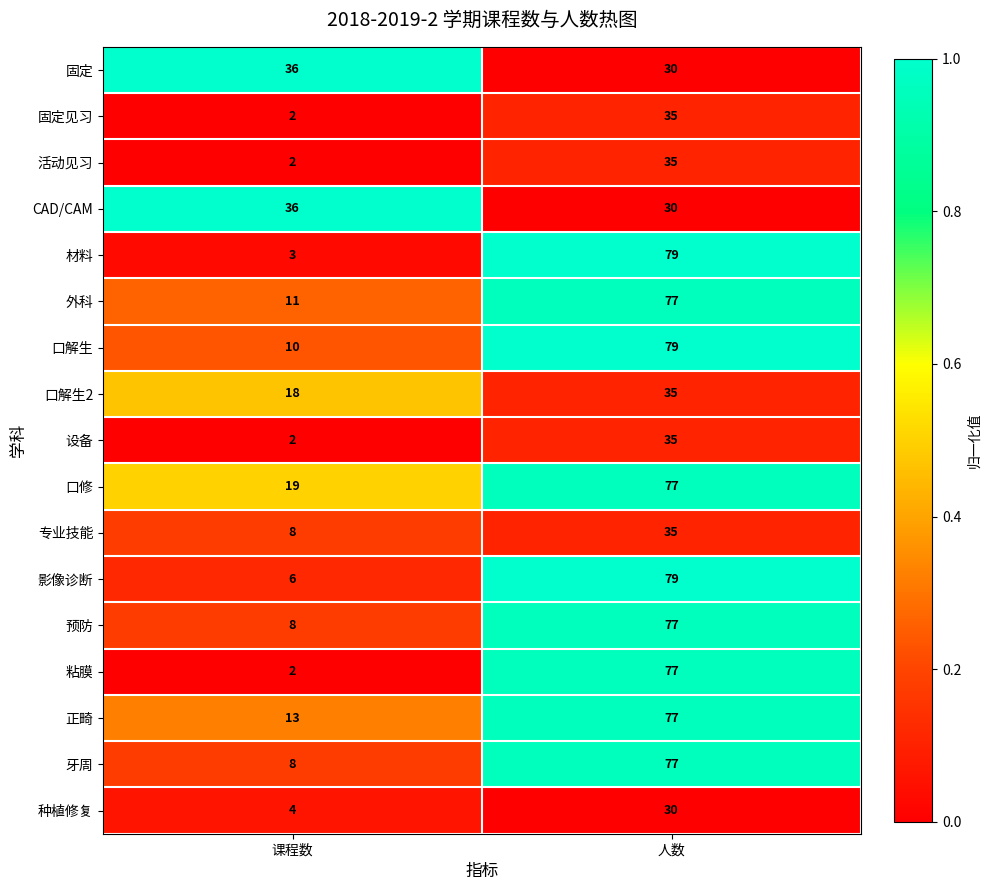

Which category has the lowest value in the 正畸 series?

课程数